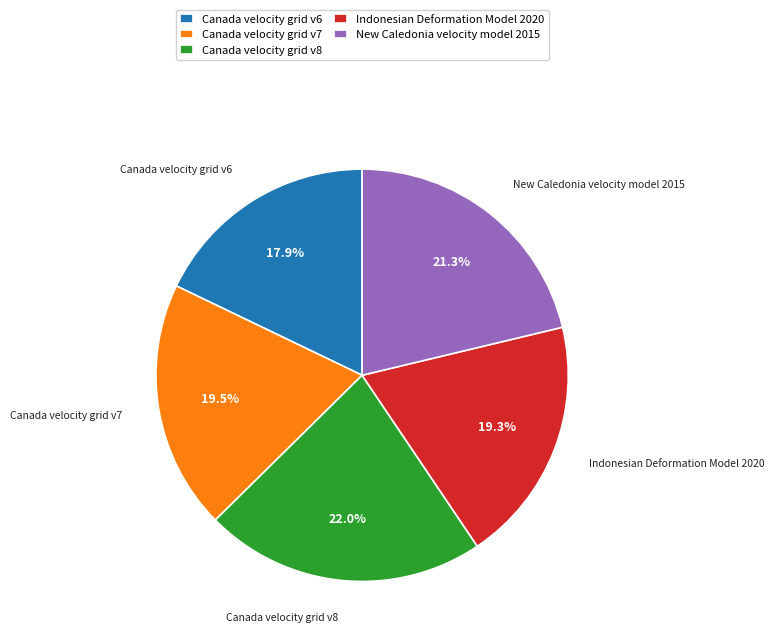

What is the smallest slice in the pie chart?

Canada velocity grid v6